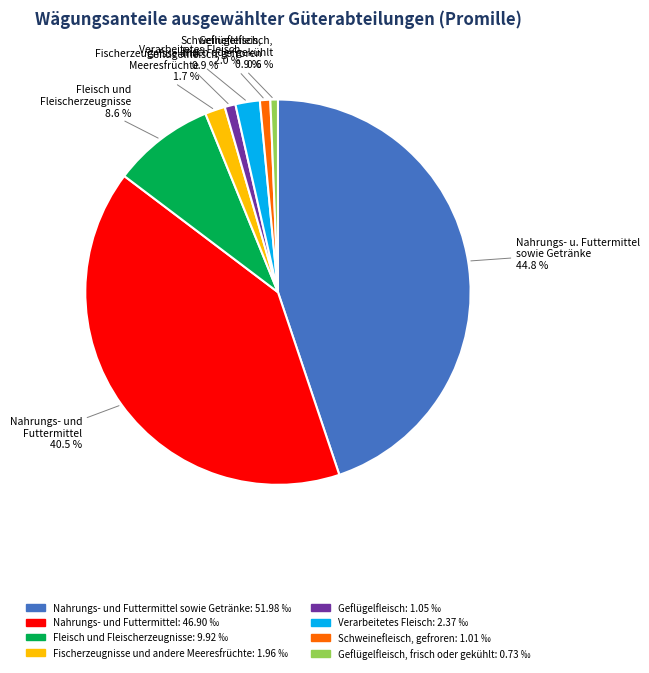

Is there any slice that represents more than half of the pie?

No